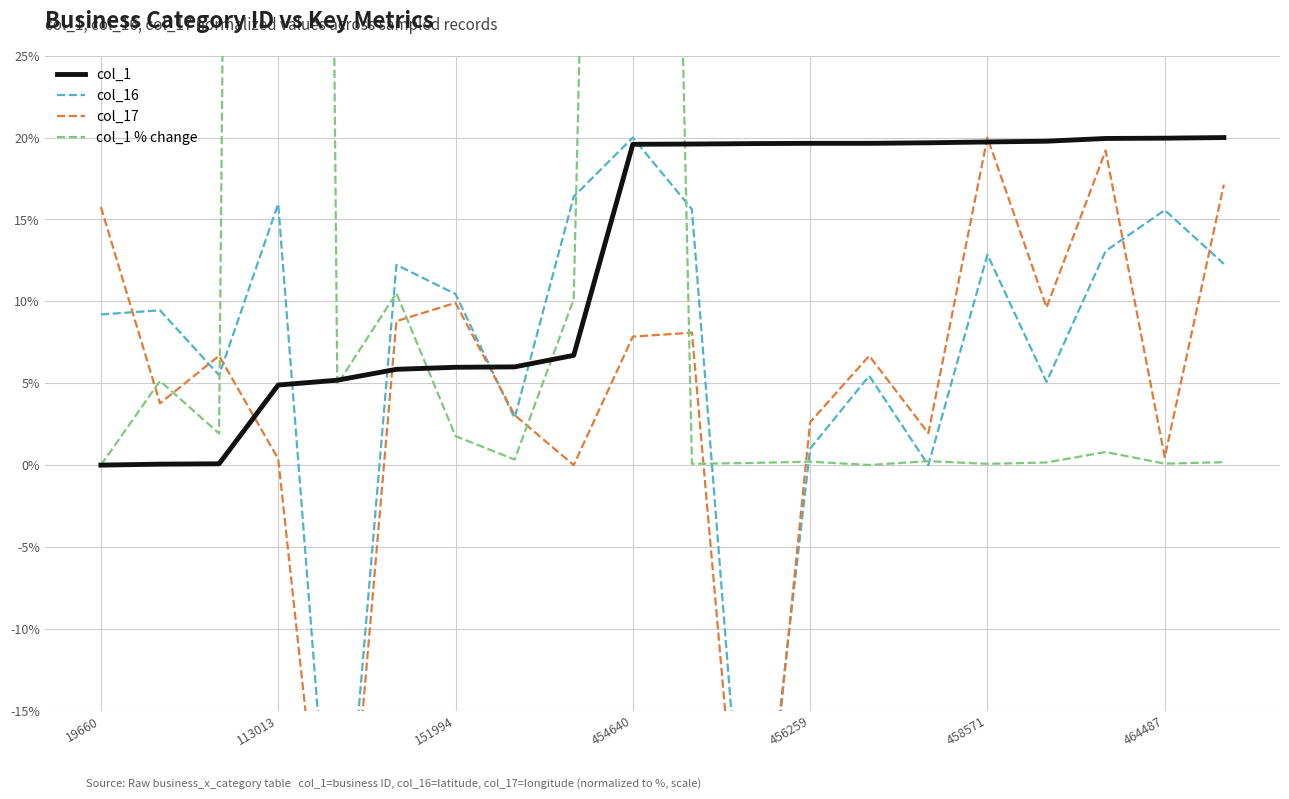

At which label does col_1 % change reach its minimum?

19660